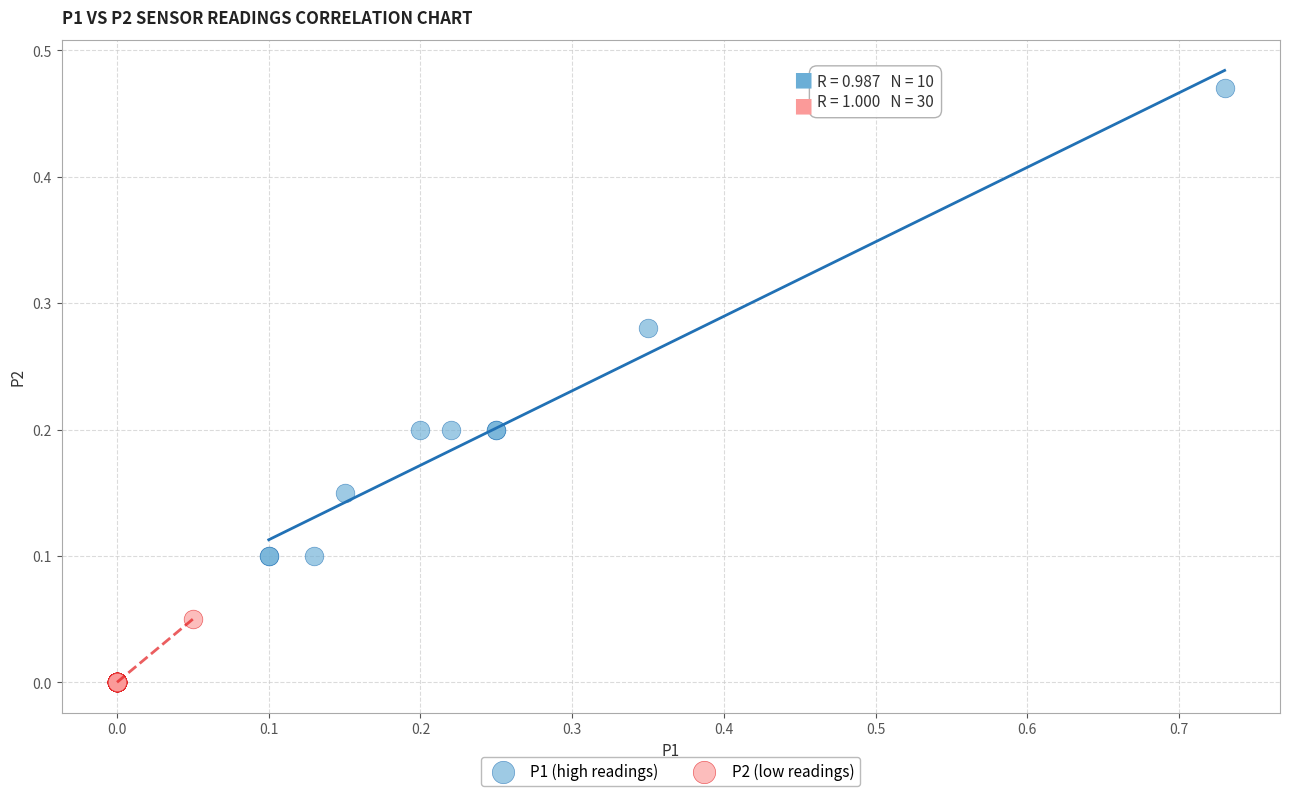

Which series contains the highest Y value?

P1 (high readings)